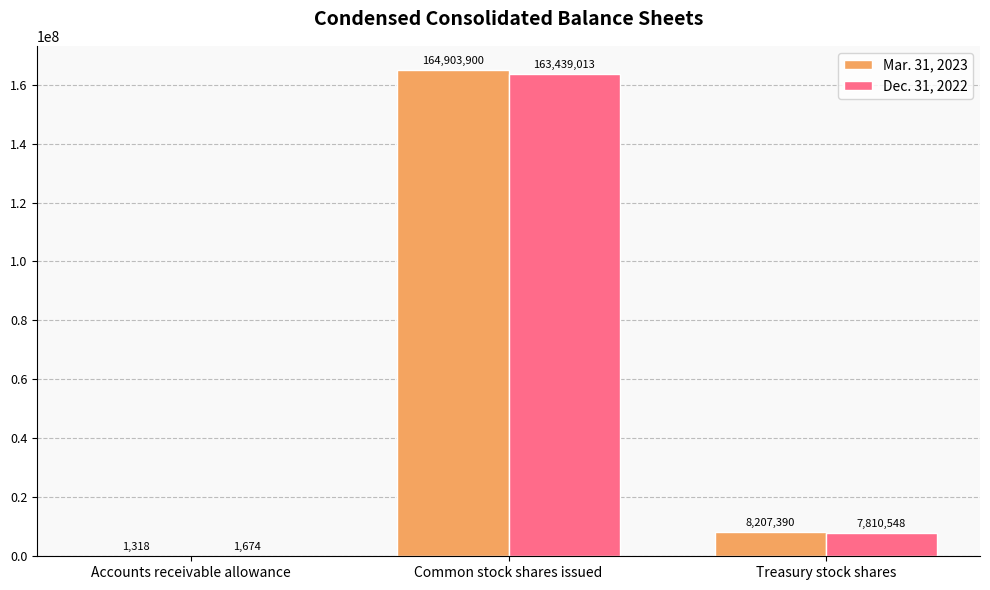

At which label is Dec. 31, 2022 closest to 81720343?

Treasury stock shares